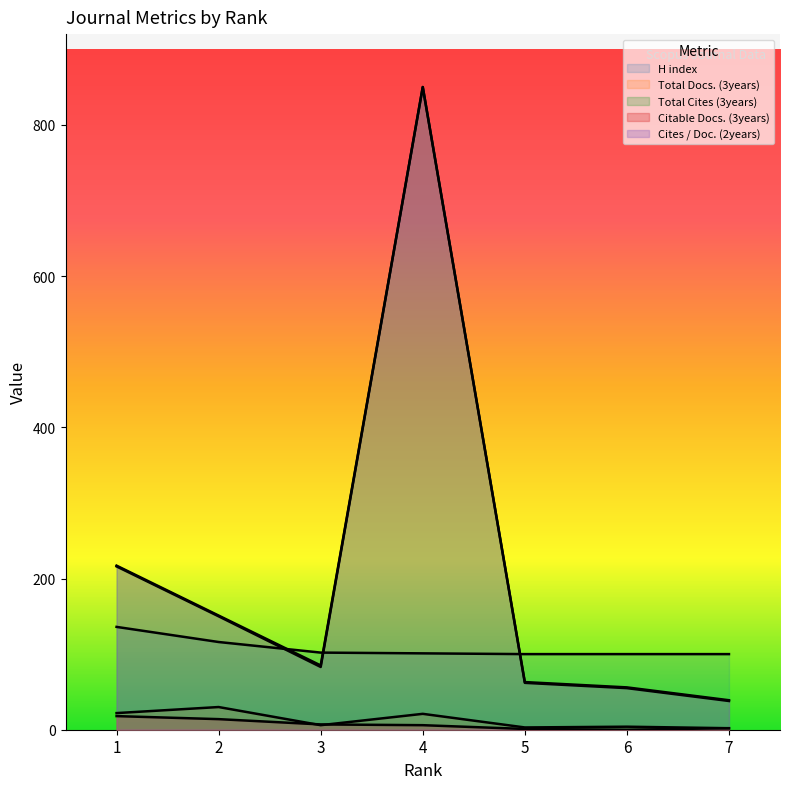

True or false: Total Docs. (3years) has a value of 21 at 4.

True